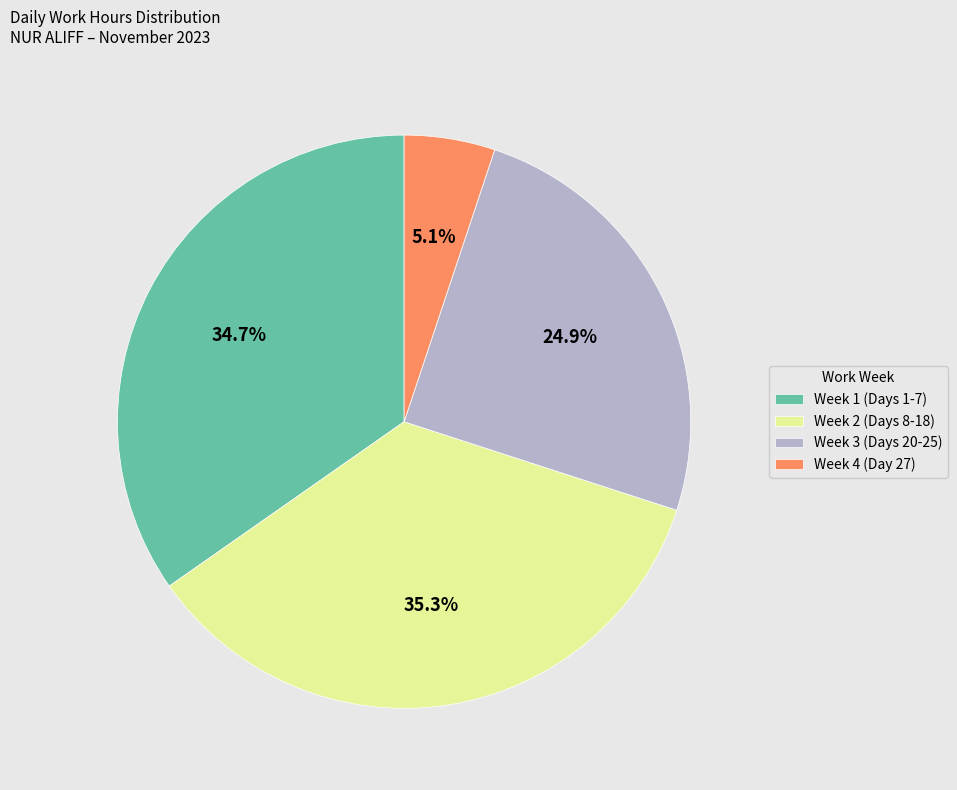

Which slice is the smallest?

Week 4 (Day 27)